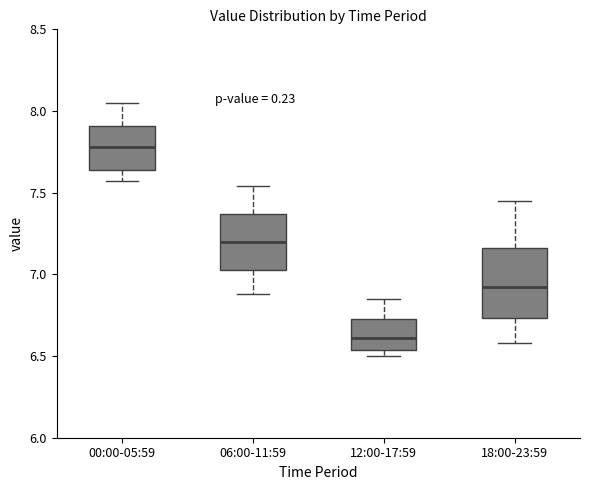

Which box's median line is the highest?

00:00-05:59